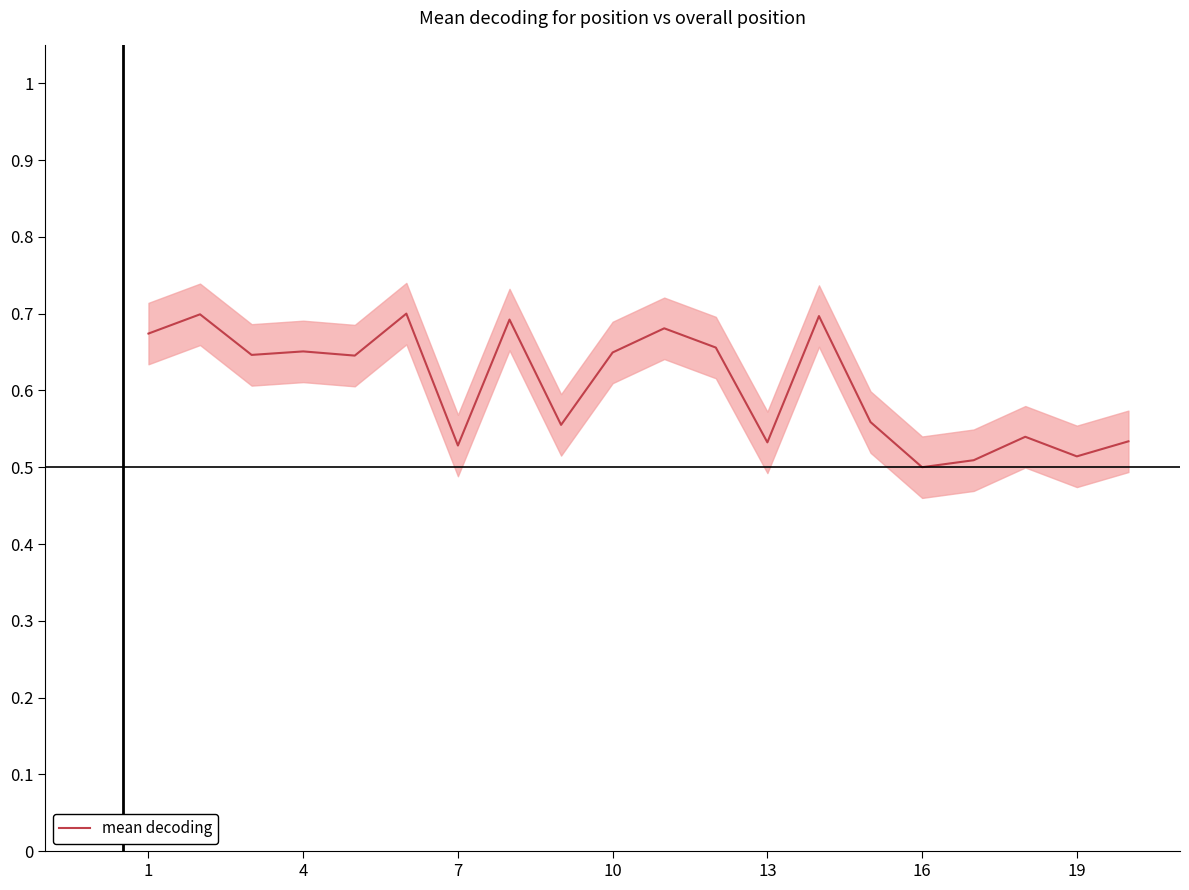

What is the difference between the maximum and second lowest values?

0.2